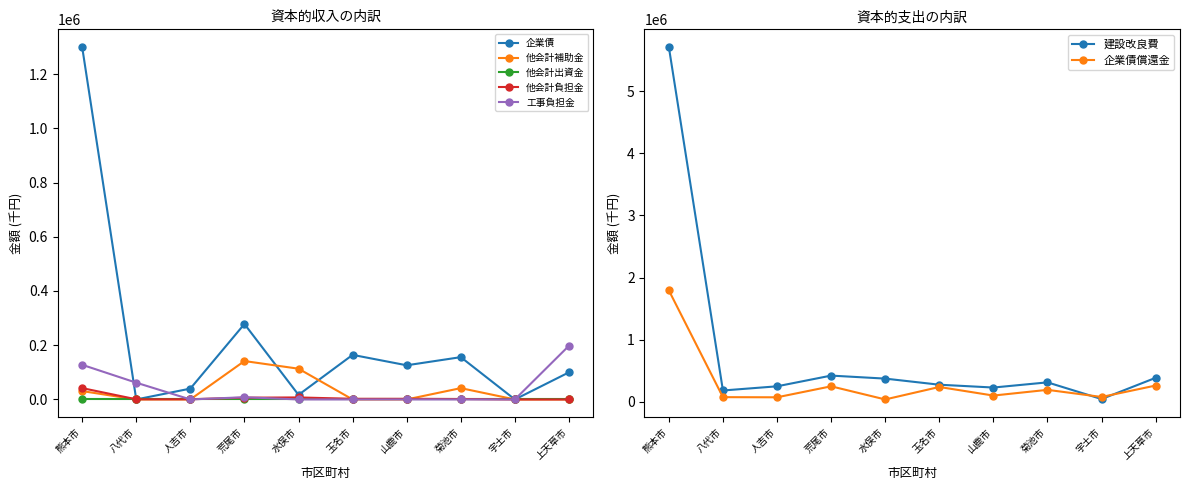

How many data points does each series have?

10